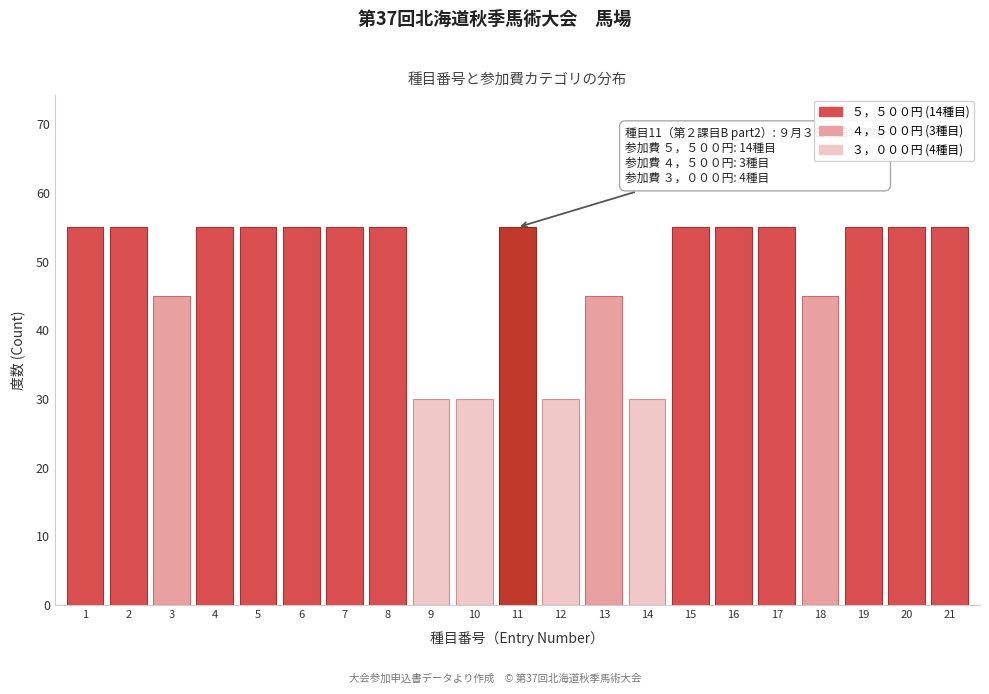

Reading right to left, transcribe all the data shown in this chart.

21=55	20=55	19=55	18=45	17=55	16=55	15=55	14=30	13=45	12=30	11=55	10=30	9=30	8=55	7=55	6=55	5=55	4=55	3=45	2=55	1=55